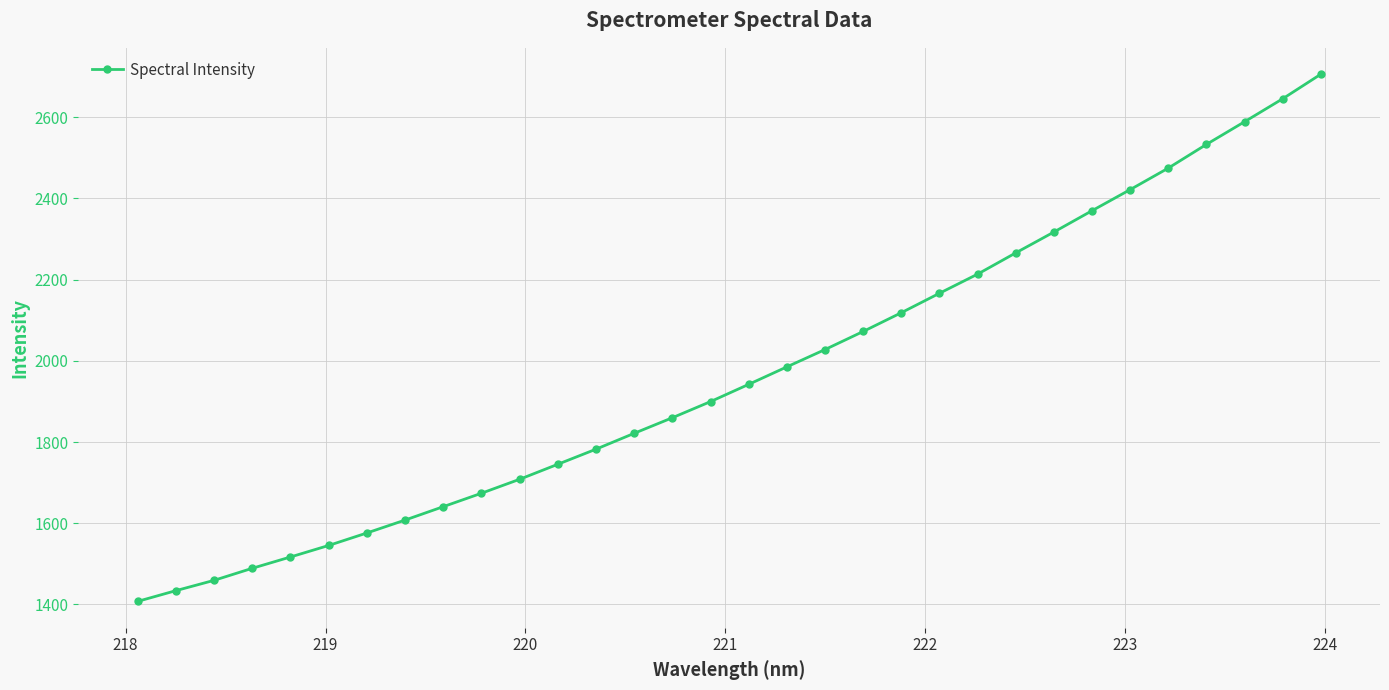

What is the smallest value displayed?

1407.6